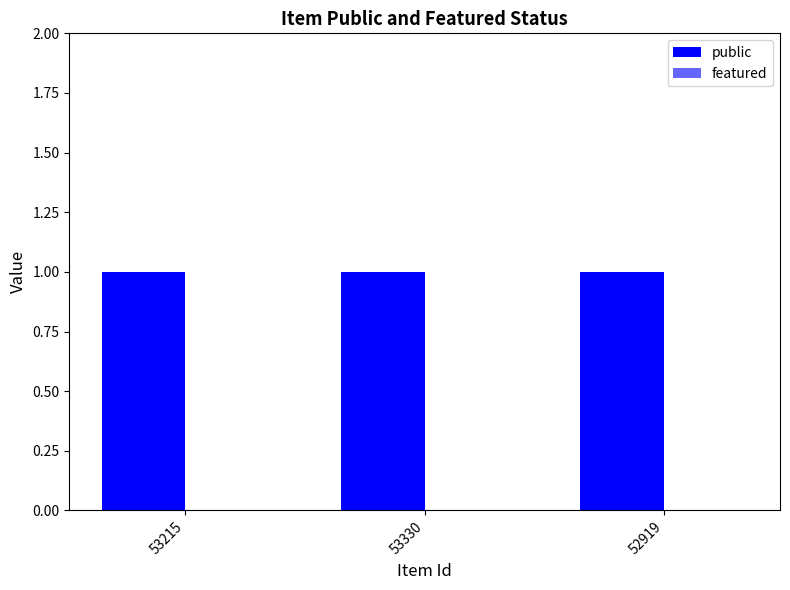

At which category is the sum across all series the highest?

53215